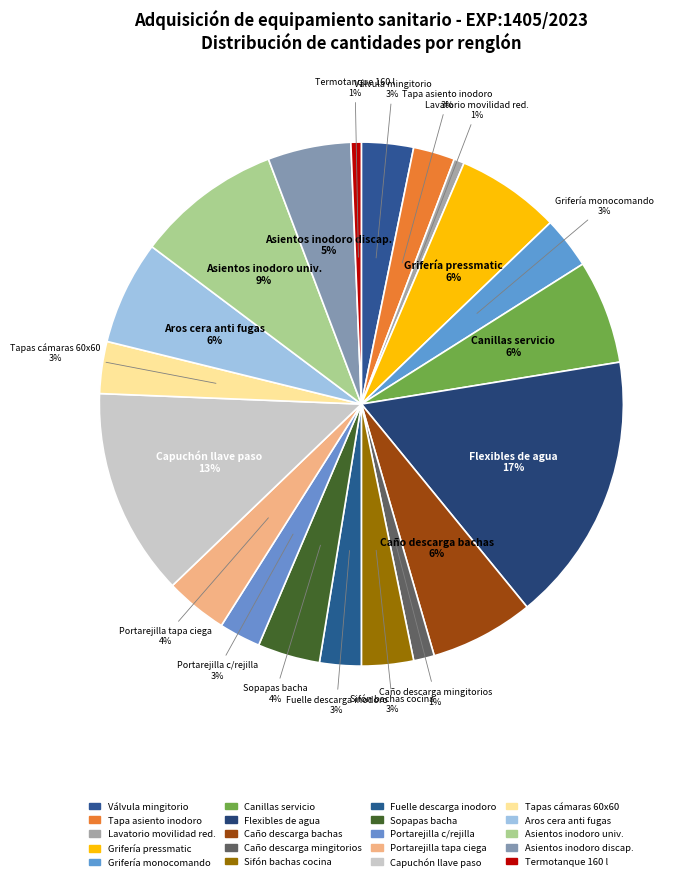

How many slices are in this pie chart?

20